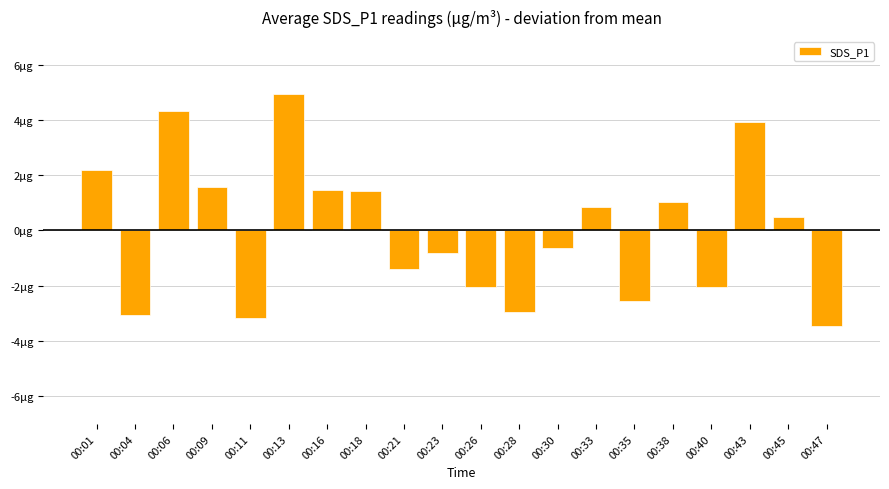

Reading left to right, extract all data points from this chart.

00:01=2.2	00:04=-3.1	00:06=4.3	00:09=1.6	00:11=-3.2	00:13=4.9	00:16=1.5	00:18=1.4	00:21=-1.4	00:23=-0.8	00:26=-2.0	00:28=-3.0	00:30=-0.6	00:33=0.8	00:35=-2.6	00:38=1.0	00:40=-2.1	00:43=3.9	00:45=0.5	00:47=-3.5